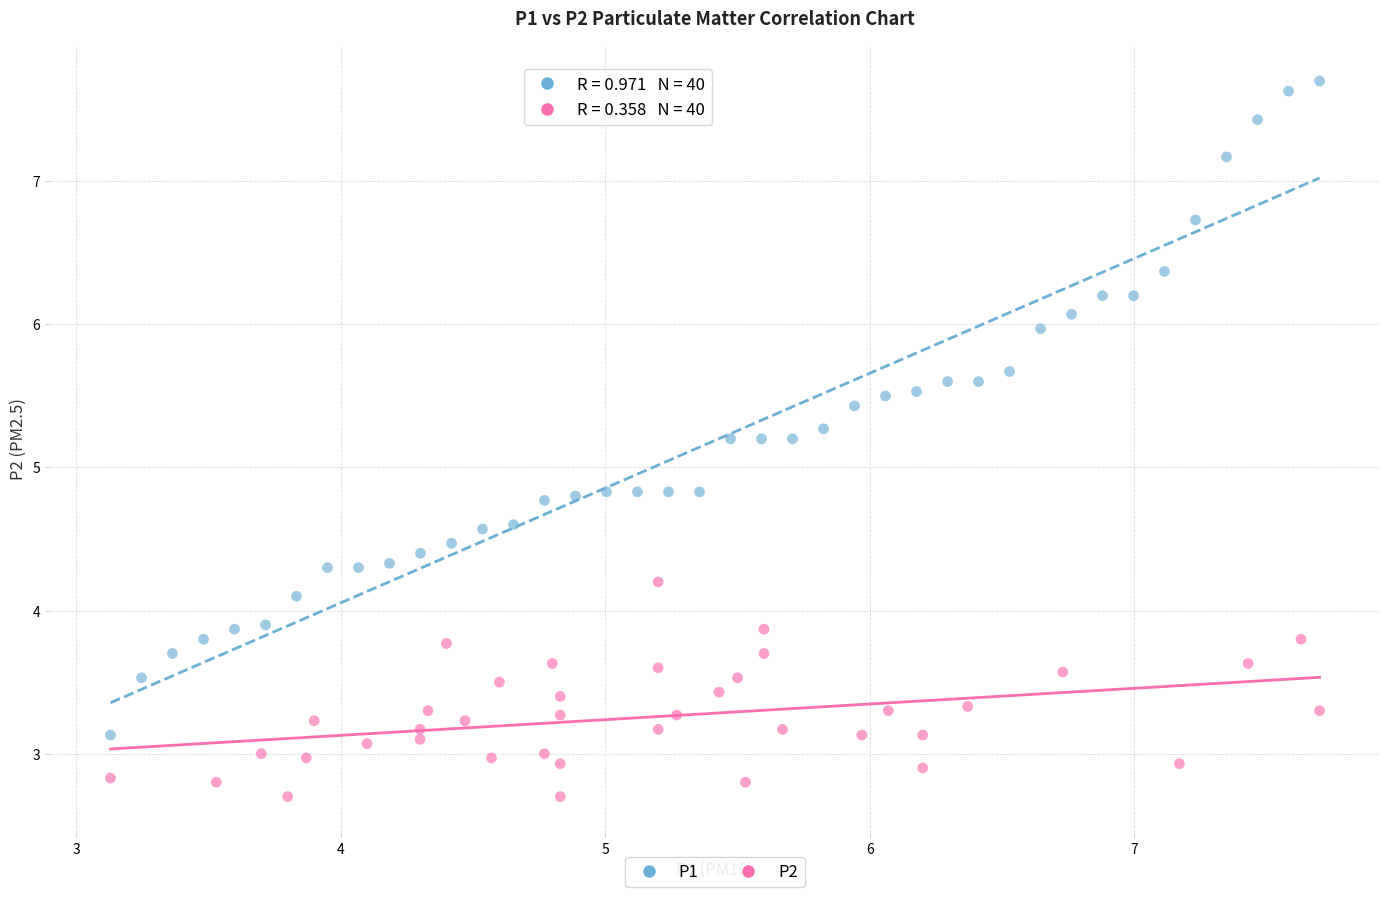

Which series contains the highest Y value?

P1